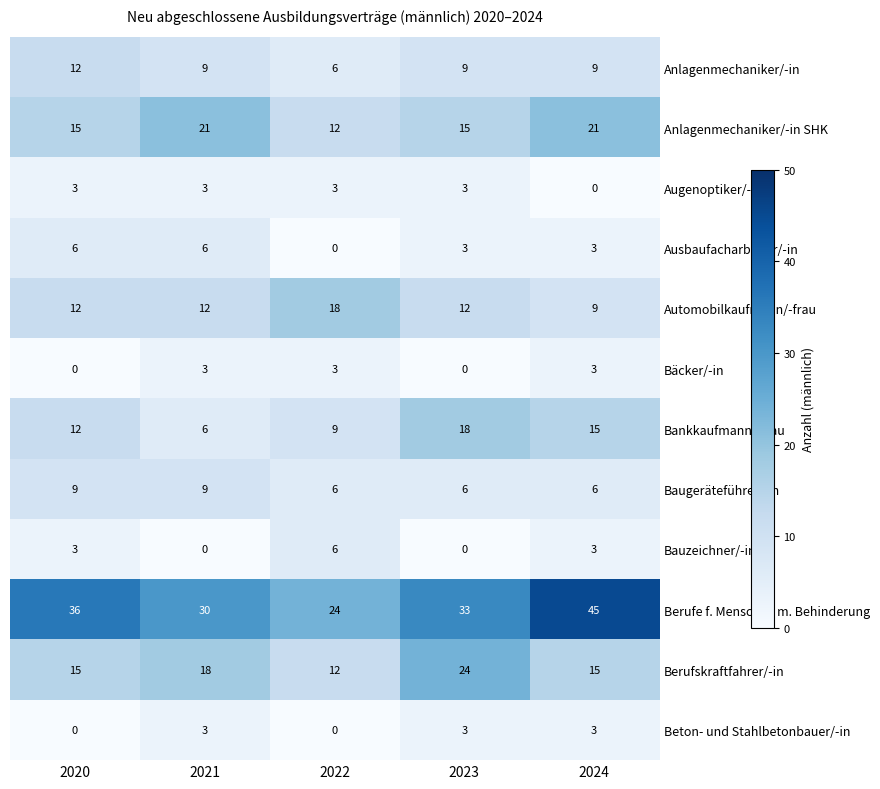

What is the total value across all series at 2024?

132